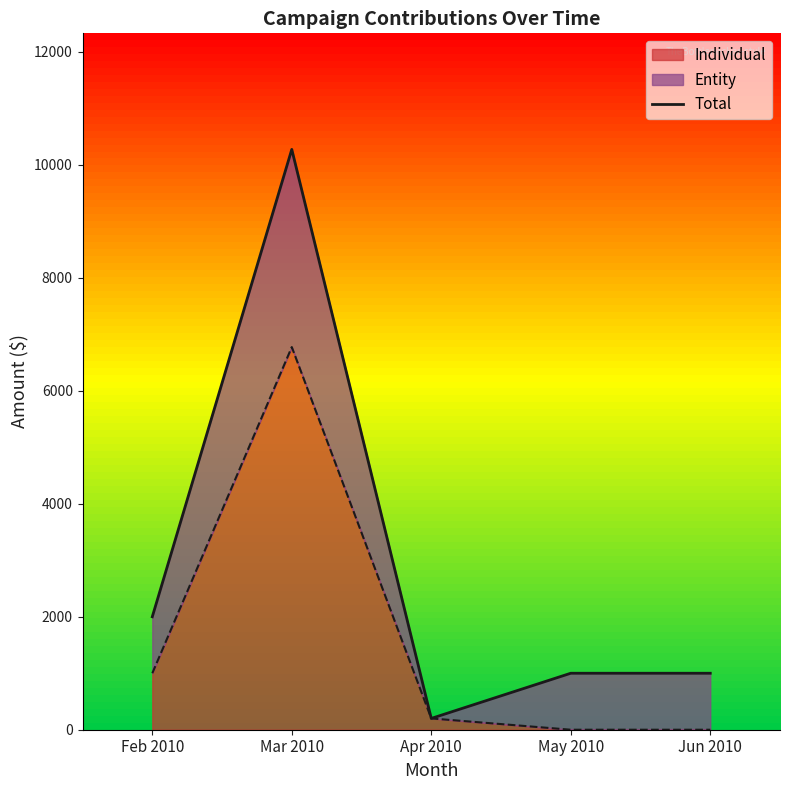

Approximately how many times larger is the value at Feb 2010 compared to May 2010?

2.0